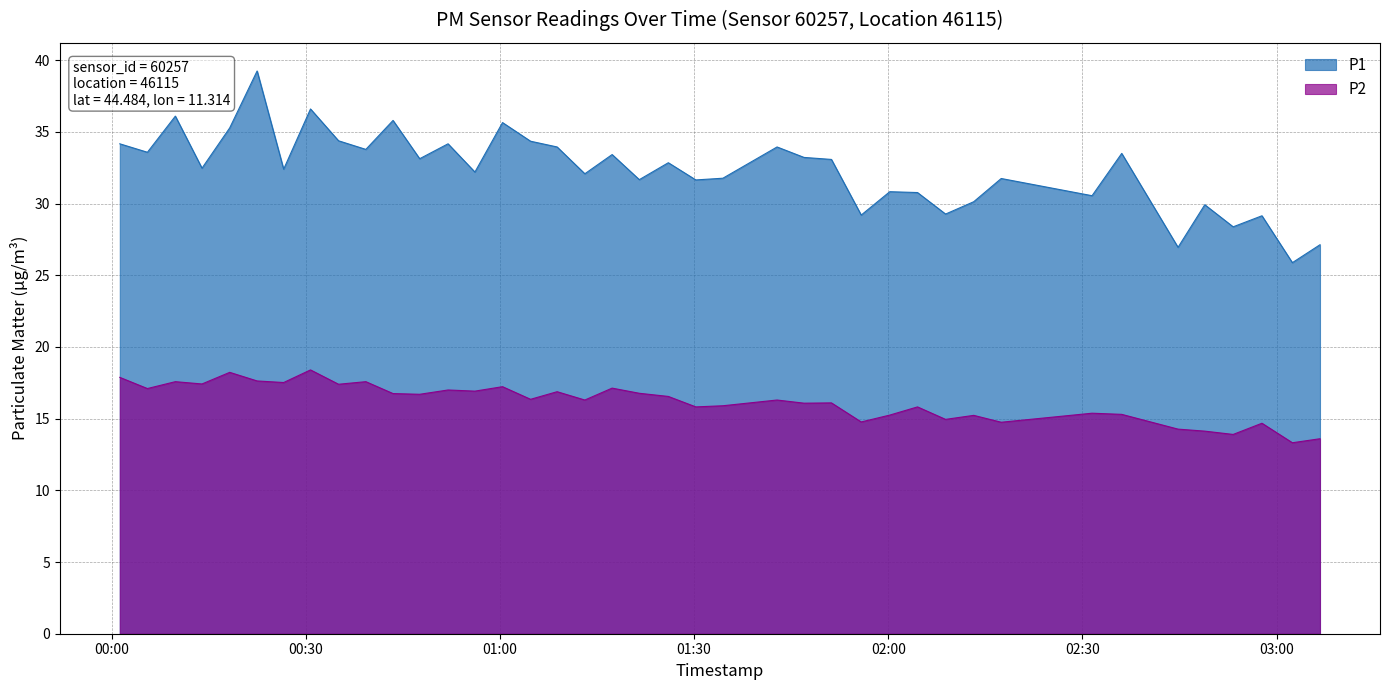

True or false: P1 has more than 1 interior local peaks.

True